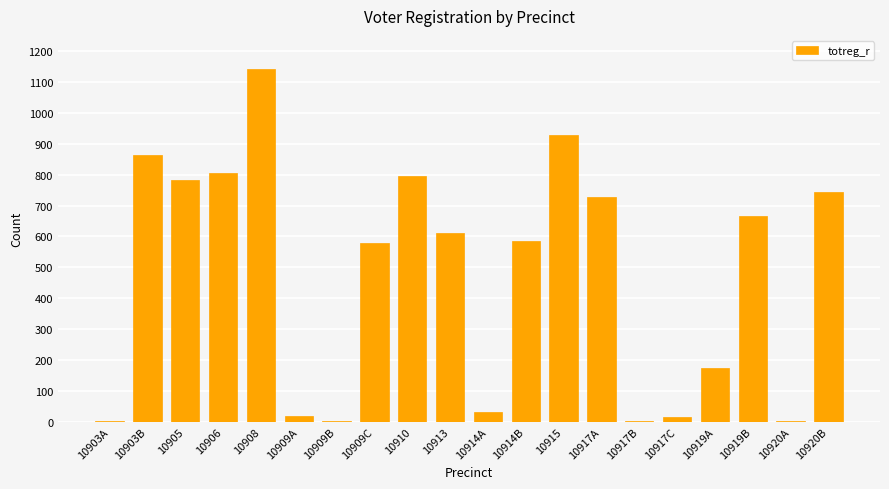

What is the greatest value displayed?

1144